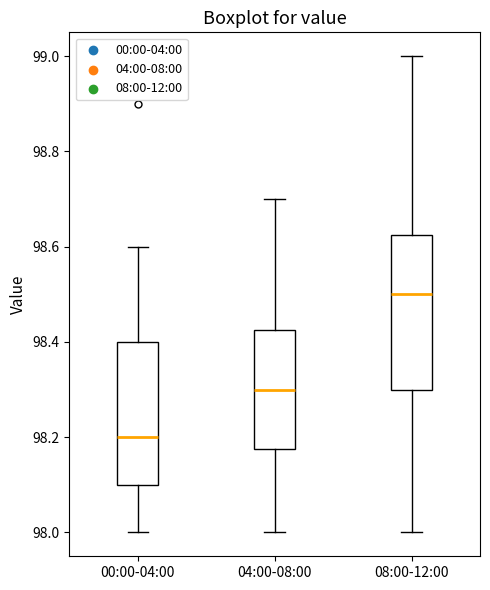

Where is the lower edge of the box for 08:00-12:00 on the y-axis? The values are not printed on the chart, so give them approximately, as read against the axis.

98.30